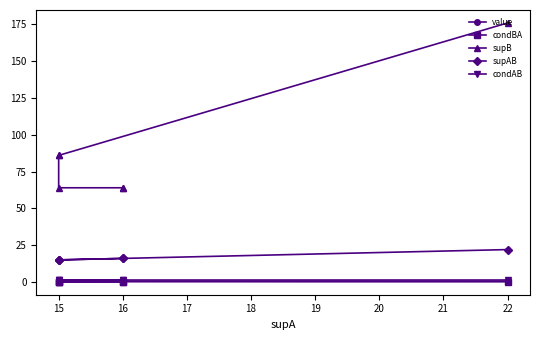

Which series has the largest range (max minus min)?

supB